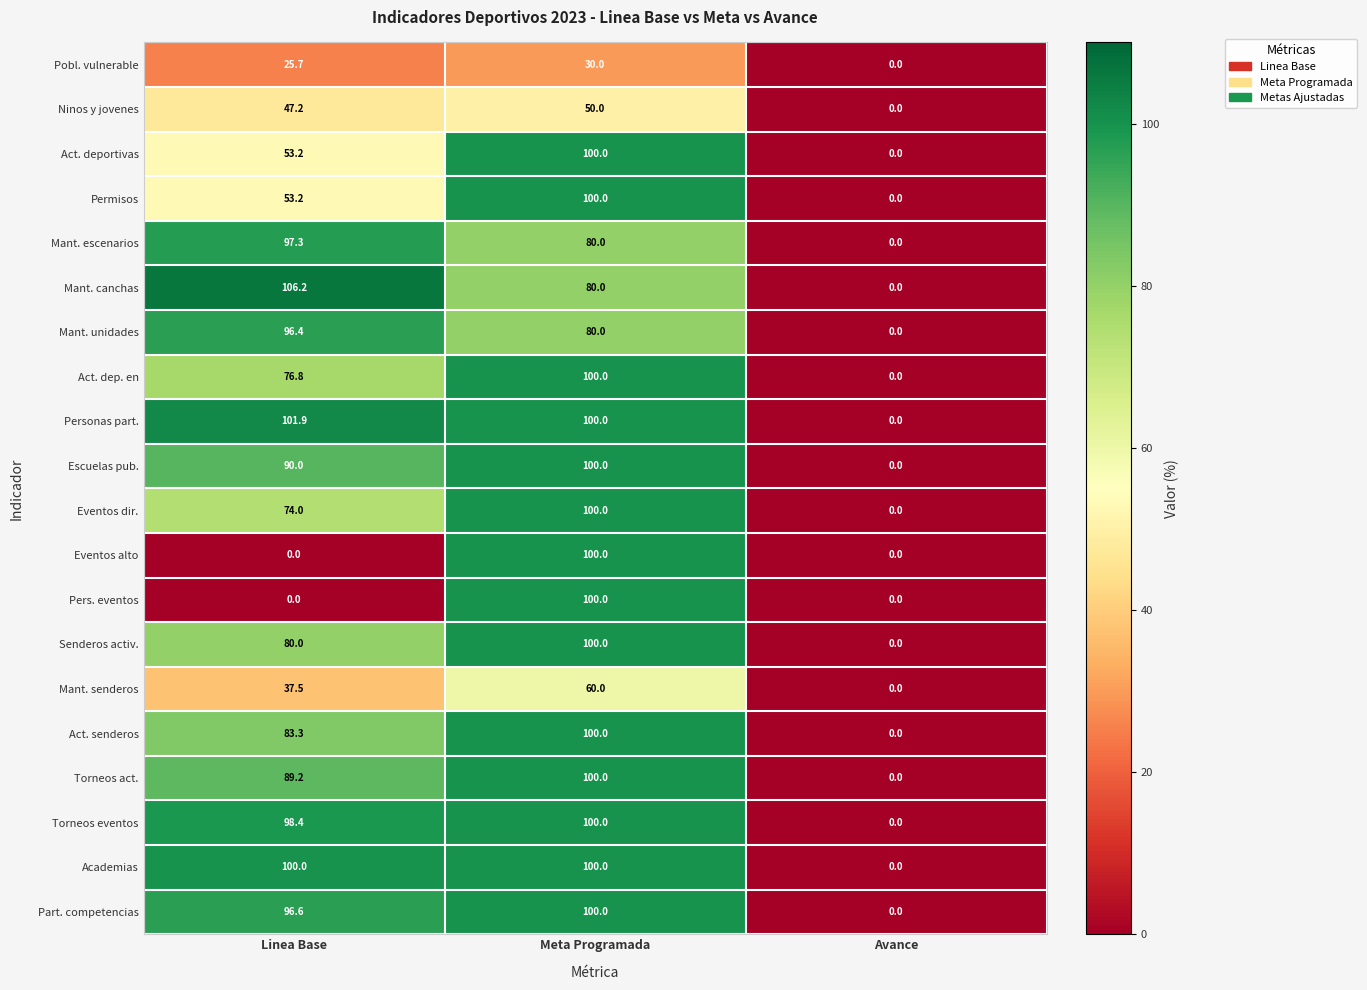

What is the difference between the highest and lowest values at Linea Base?

106.2